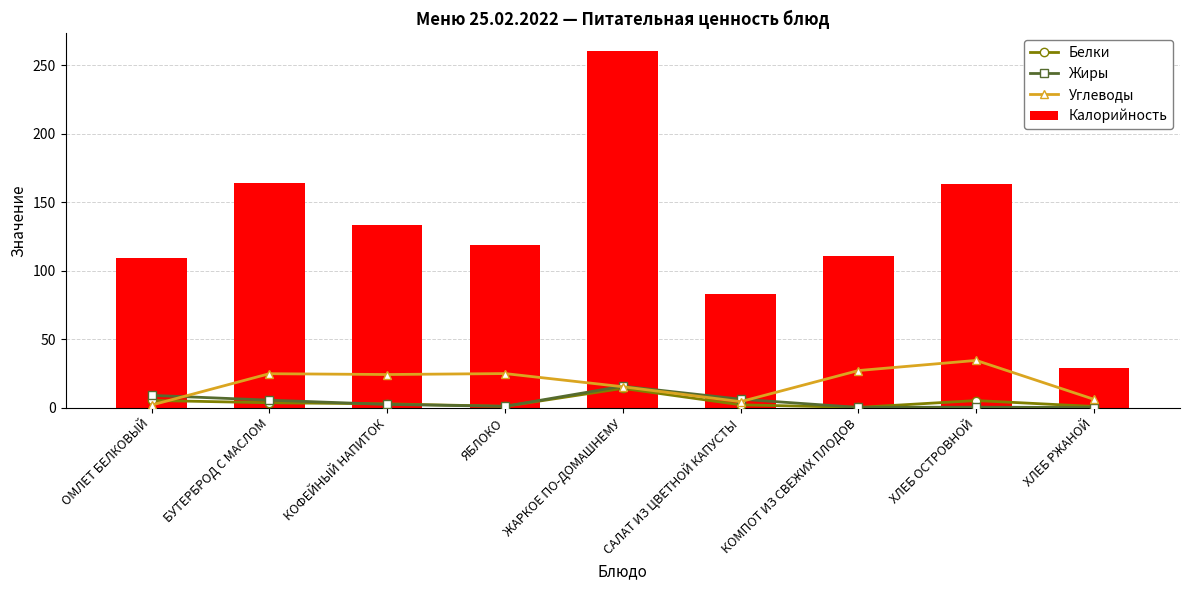

Reading right to left, what are all the values shown in this chart?

Белки: ХЛЕБ РЖАНОЙ=0.9	ХЛЕБ ОСТРОВНОЙ=5.2	КОМПОТ ИЗ СВЕЖИХ ПЛОДОВ=0.2	САЛАТ ИЗ ЦВЕТНОЙ КАПУСТЫ=2.1	ЖАРКОЕ ПО-ДОМАШНЕМУ=14.1	ЯБЛОКО=1.0	КОФЕЙНЫЙ НАПИТОК=2.8	БУТЕРБРОД С МАСЛОМ=3.6	ОМЛЕТ БЕЛКОВЫЙ=5.3
Жиры: ХЛЕБ РЖАНОЙ=0.1	ХЛЕБ ОСТРОВНОЙ=0.4	КОМПОТ ИЗ СВЕЖИХ ПЛОДОВ=0.2	САЛАТ ИЗ ЦВЕТНОЙ КАПУСТЫ=6.2	ЖАРКОЕ ПО-ДОМАШНЕМУ=15.7	ЯБЛОКО=1.0	КОФЕЙНЫЙ НАПИТОК=2.4	БУТЕРБРОД С МАСЛОМ=5.5	ОМЛЕТ БЕЛКОВЫЙ=9.0
Углеводы: ХЛЕБ РЖАНОЙ=6.1	ХЛЕБ ОСТРОВНОЙ=34.5	КОМПОТ ИЗ СВЕЖИХ ПЛОДОВ=27.1	САЛАТ ИЗ ЦВЕТНОЙ КАПУСТЫ=4.4	ЖАРКОЕ ПО-ДОМАШНЕМУ=15.3	ЯБЛОКО=24.9	КОФЕЙНЫЙ НАПИТОК=24.2	БУТЕРБРОД С МАСЛОМ=24.8	ОМЛЕТ БЕЛКОВЫЙ=1.9
Калорийность: ХЛЕБ РЖАНОЙ=29.0	ХЛЕБ ОСТРОВНОЙ=163.0	КОМПОТ ИЗ СВЕЖИХ ПЛОДОВ=111.0	САЛАТ ИЗ ЦВЕТНОЙ КАПУСТЫ=83.0	ЖАРКОЕ ПО-ДОМАШНЕМУ=260.0	ЯБЛОКО=119.0	КОФЕЙНЫЙ НАПИТОК=133.0	БУТЕРБРОД С МАСЛОМ=164.0	ОМЛЕТ БЕЛКОВЫЙ=109.0